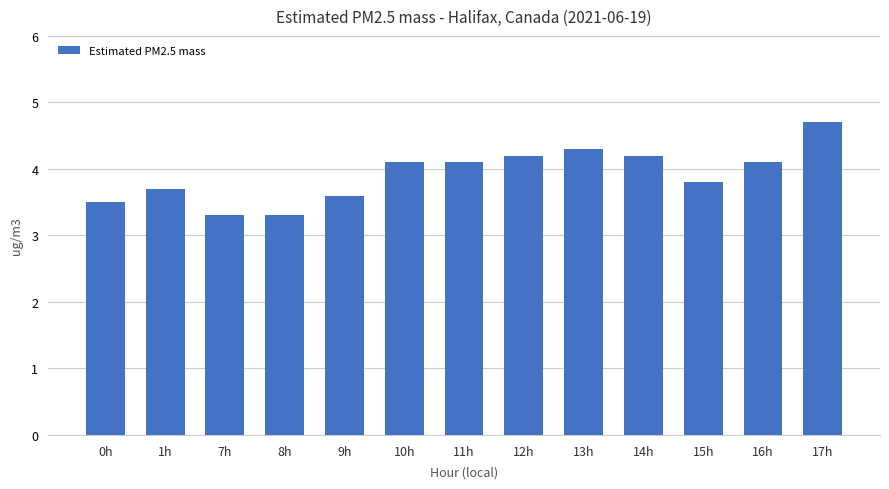

What is the label of the 3rd bar from the right?

15h